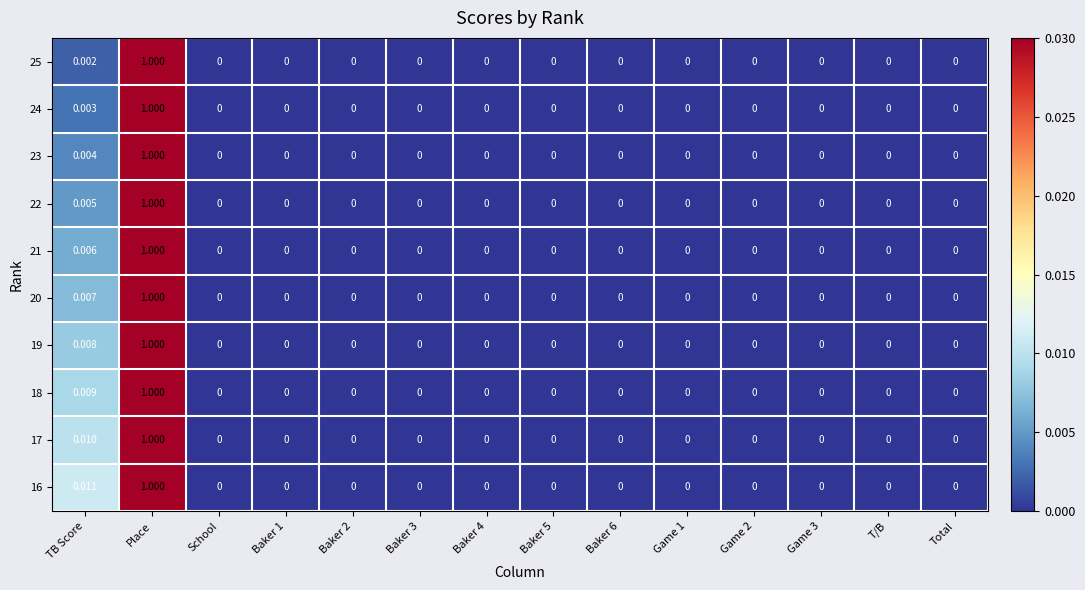

At which category is the sum across all series the highest?

Place